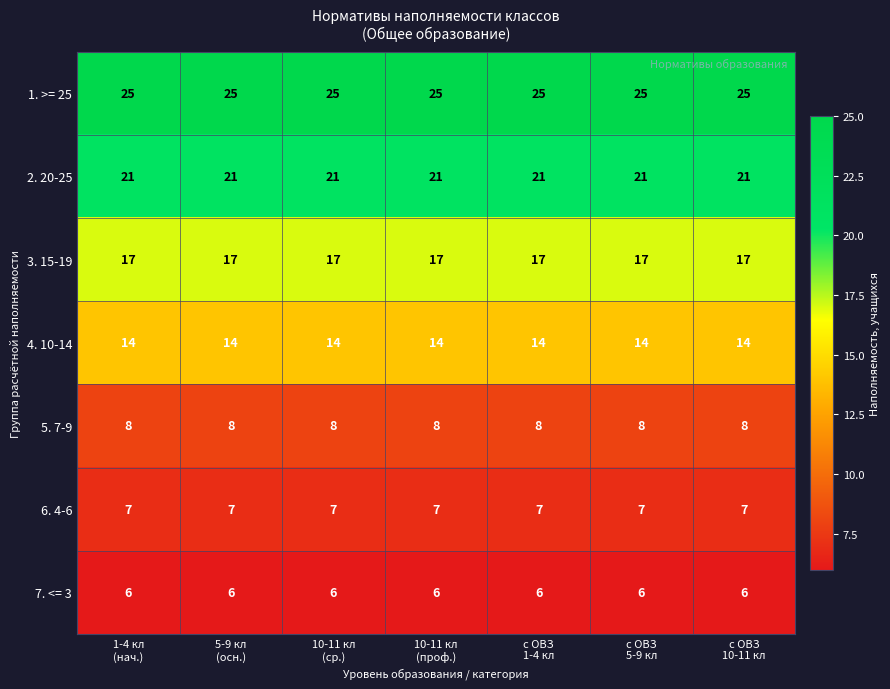

Which series has the largest total across all categories?

1. >= 25